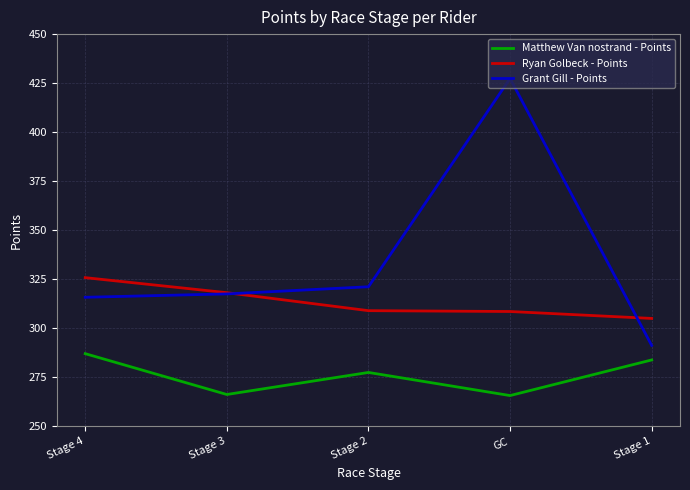

The Grant Gill - Points series shows 96.0 at Stage 4. True or false?

False